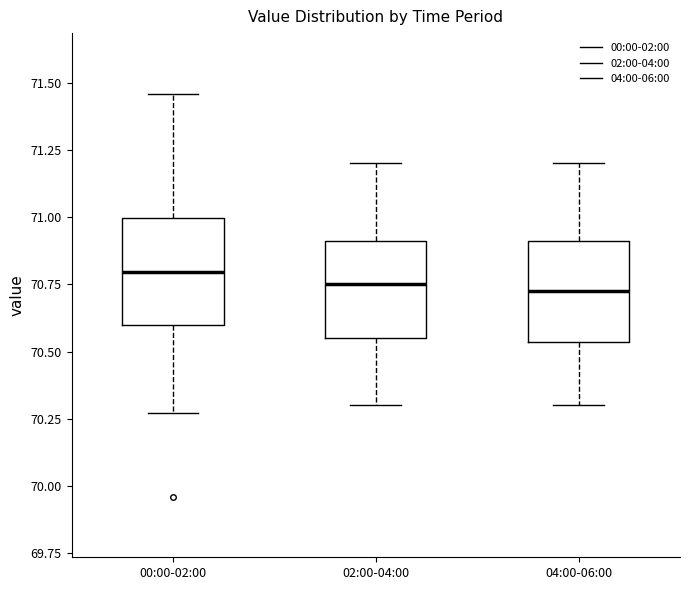

Where does the median line of the box for 04:00-06:00 sit on the y-axis? The values are not printed on the chart, so give them approximately, as read against the axis.

70.75